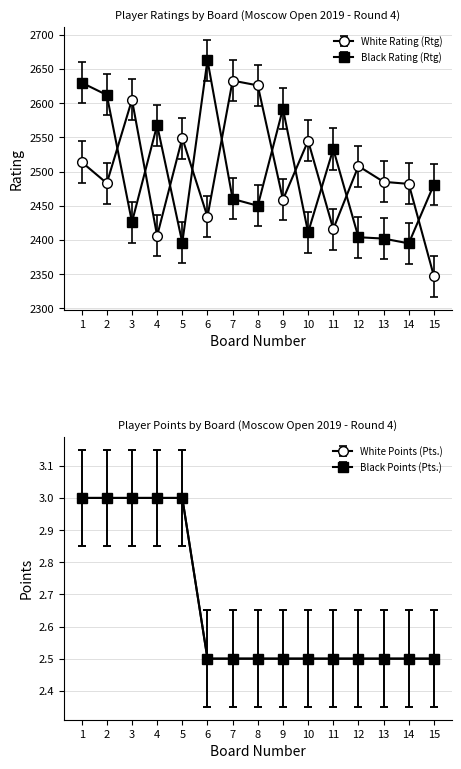

Which series ends up on top after the final intersection of White Rating (Rtg) and Black Rating (Rtg)?

Black Rating (Rtg)